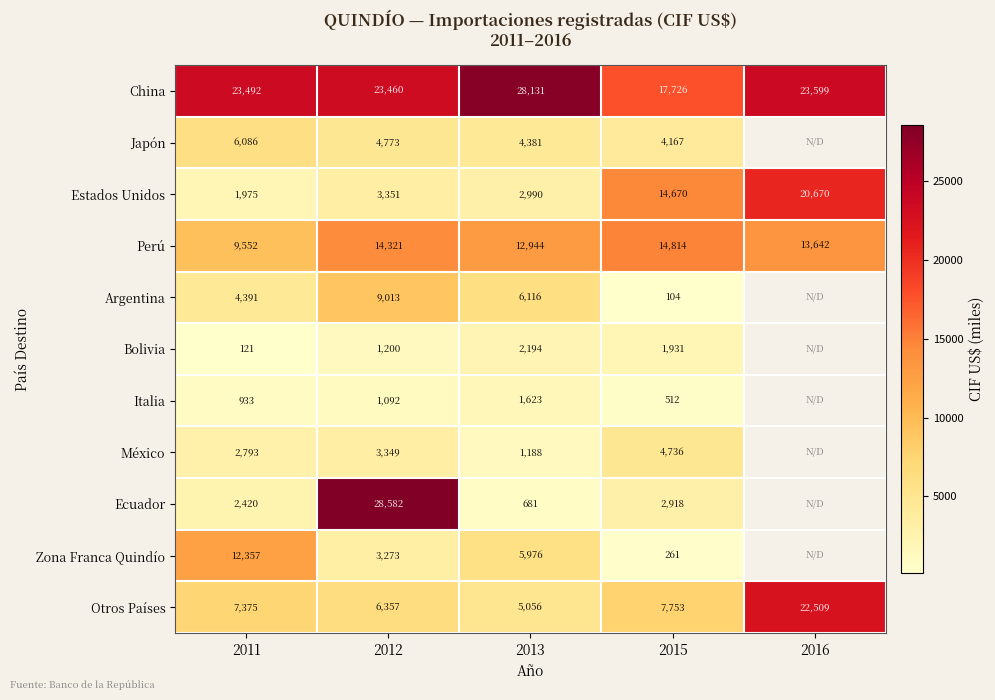

At which category is the sum across all series the highest?

2012